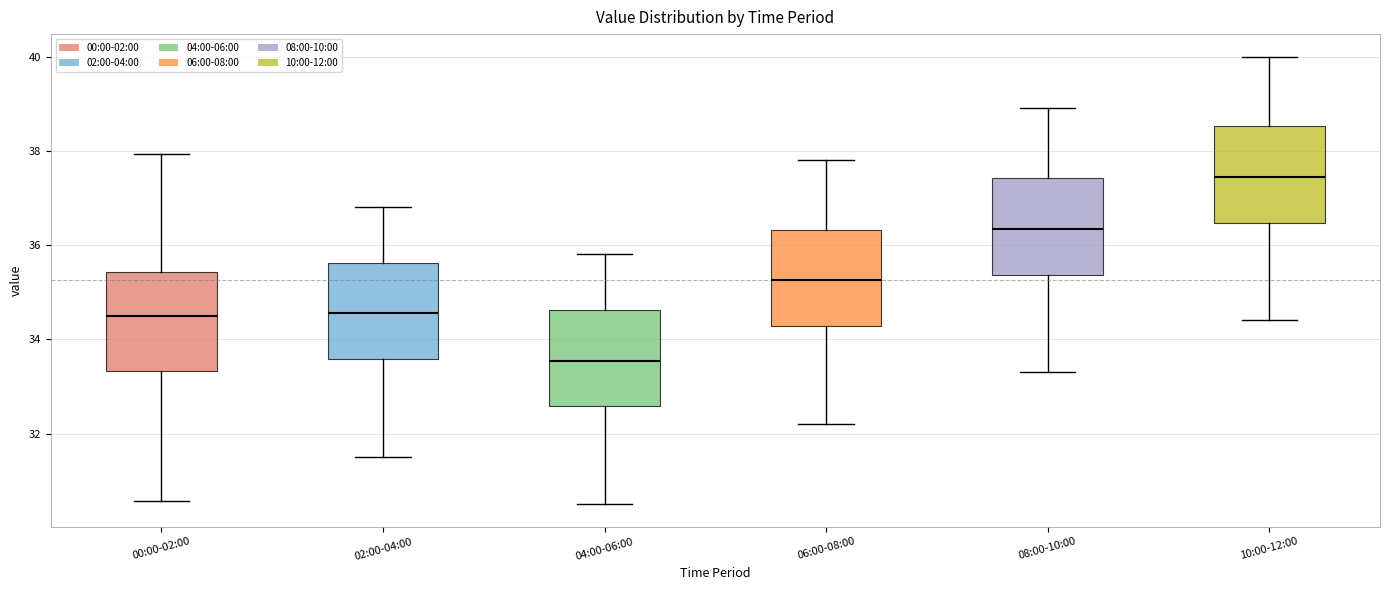

Which box has the lowest median line?

04:00-06:00